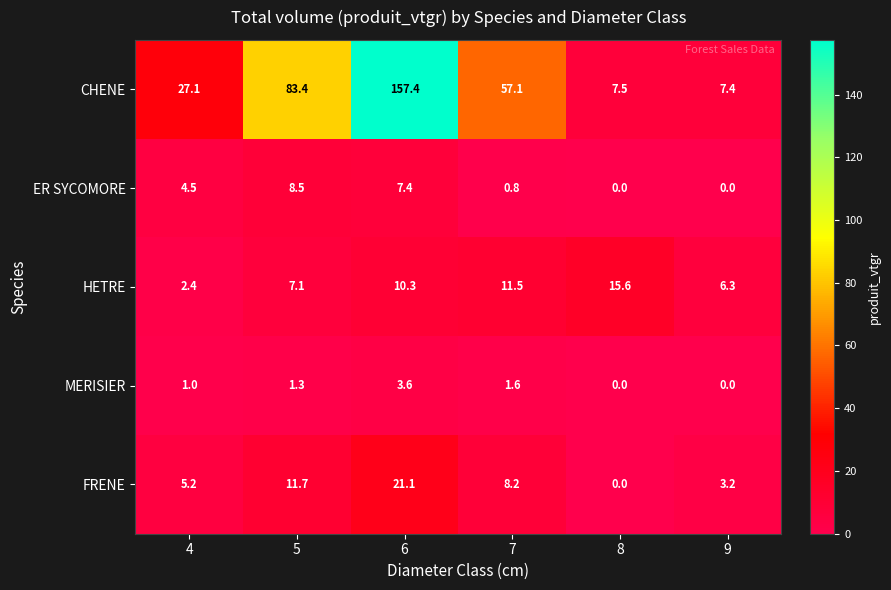

What is the maximum value for ER SYCOMORE?

8.5